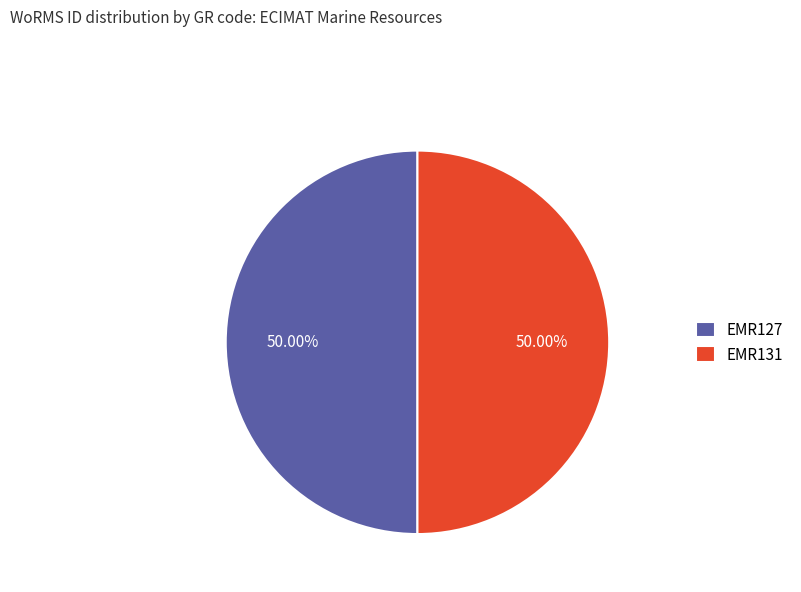

Approximately how many times larger is the value at EMR131 compared to EMR127?

1.0